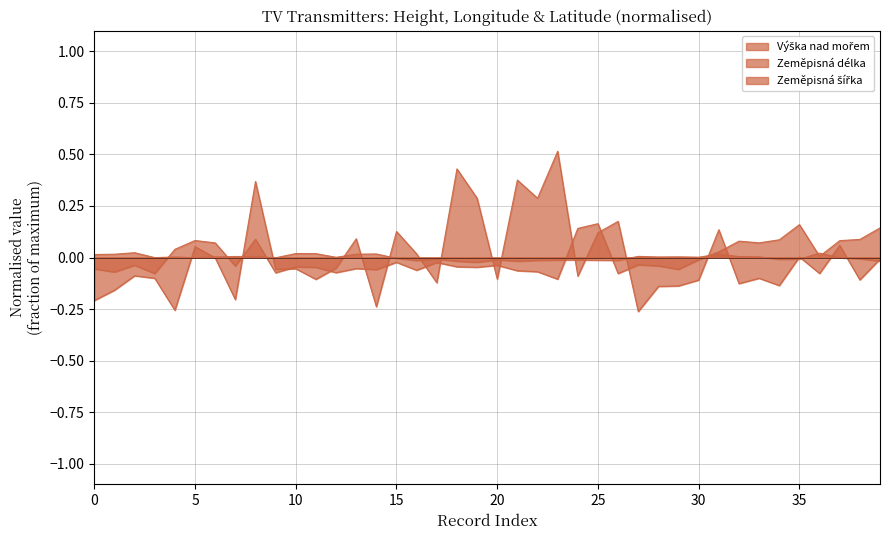

At which category does Zeměpisná šířka reach its first local peak?

21